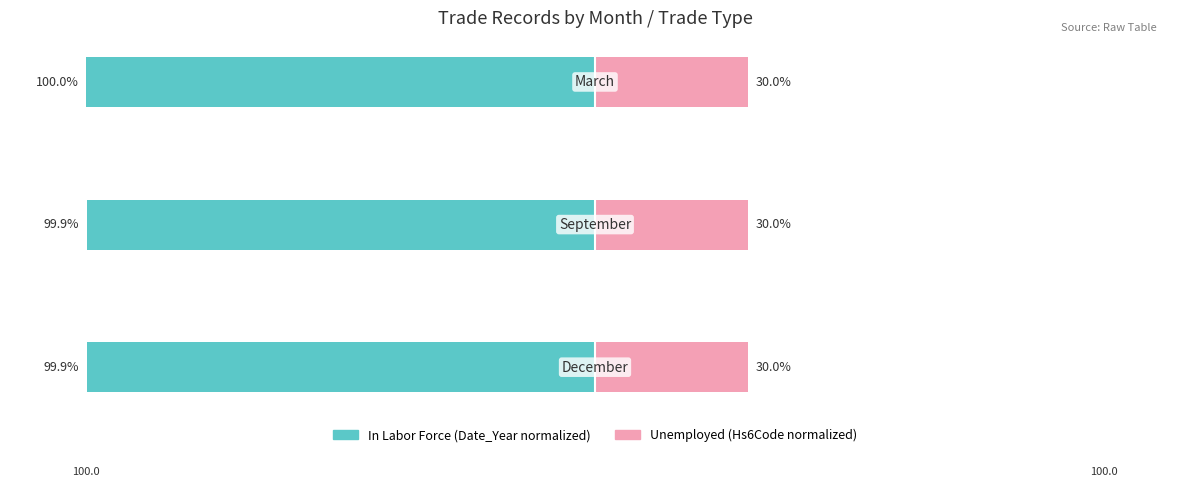

Is it true that Unemployed equals 0.6 at 1?

False